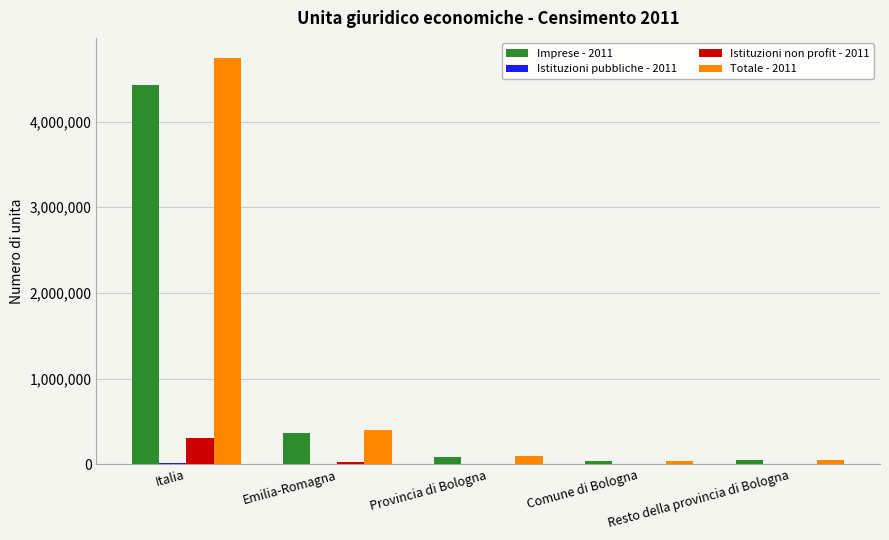

Is it true that Totale - 2011 equals 92742 at Provincia di Bologna?

True